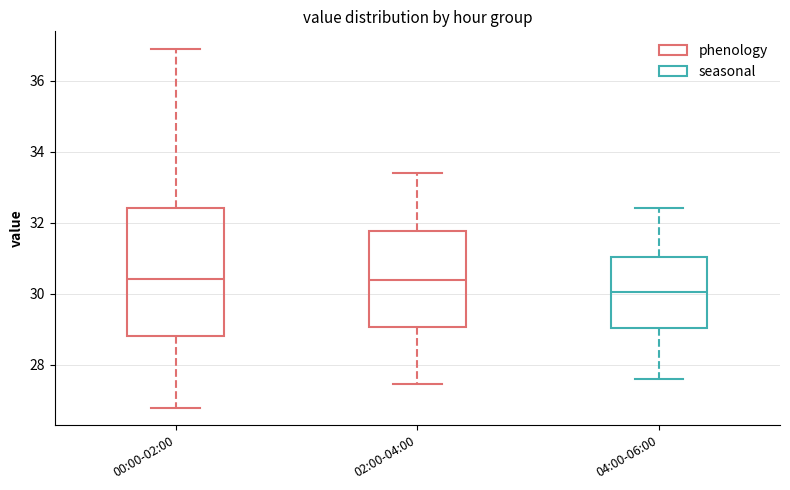

Reading left to right, read every box against the y-axis: the position of its median line, the range the box covers, and the ends of its whiskers. The values are not printed on the chart, so give them approximately, as read against the axis.

00:00-02:00: median 30.4, box 28.8 to 32.4, whiskers 26.8 to 36.8
02:00-04:00: median 30.4, box 29.0 to 31.8, whiskers 27.4 to 33.4
04:00-06:00: median 30.0, box 29.0 to 31.0, whiskers 27.6 to 32.4